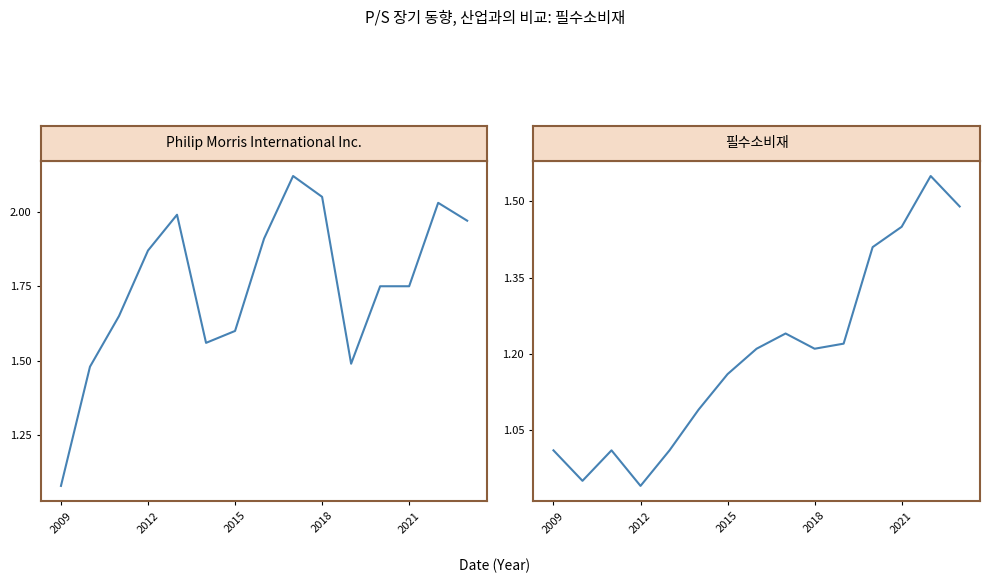

At 11, list the series in order from largest to smallest.

Philip Morris International Inc., 필수소비재